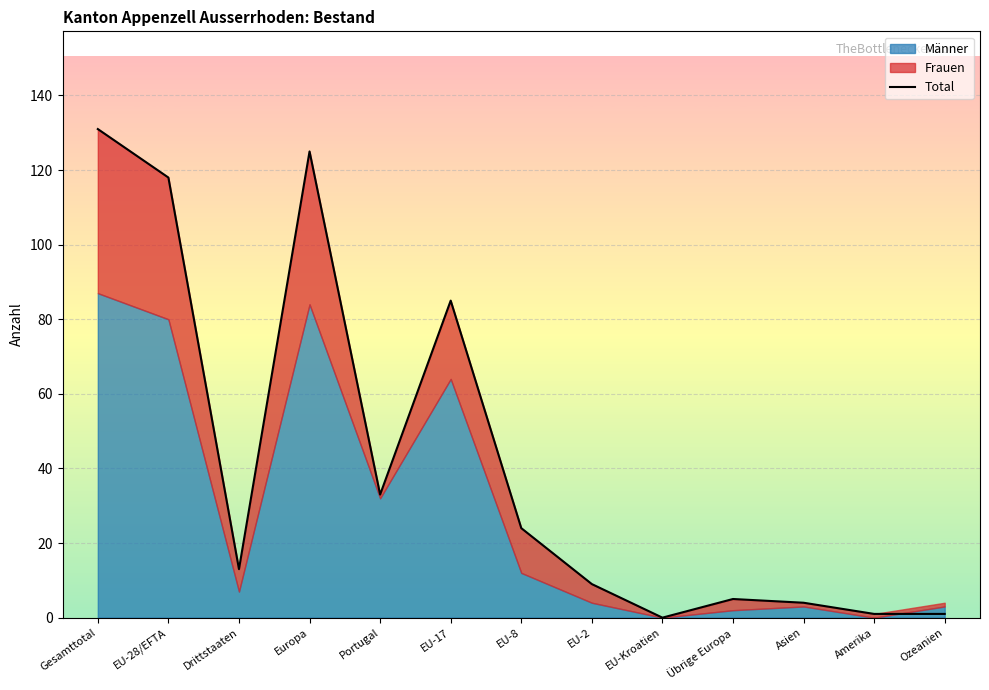

How many lines are shown in the chart?

1